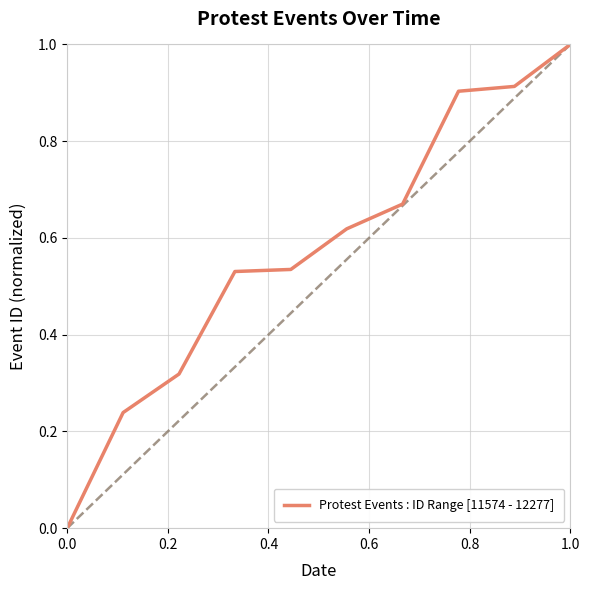

How many series are shown in this chart?

1